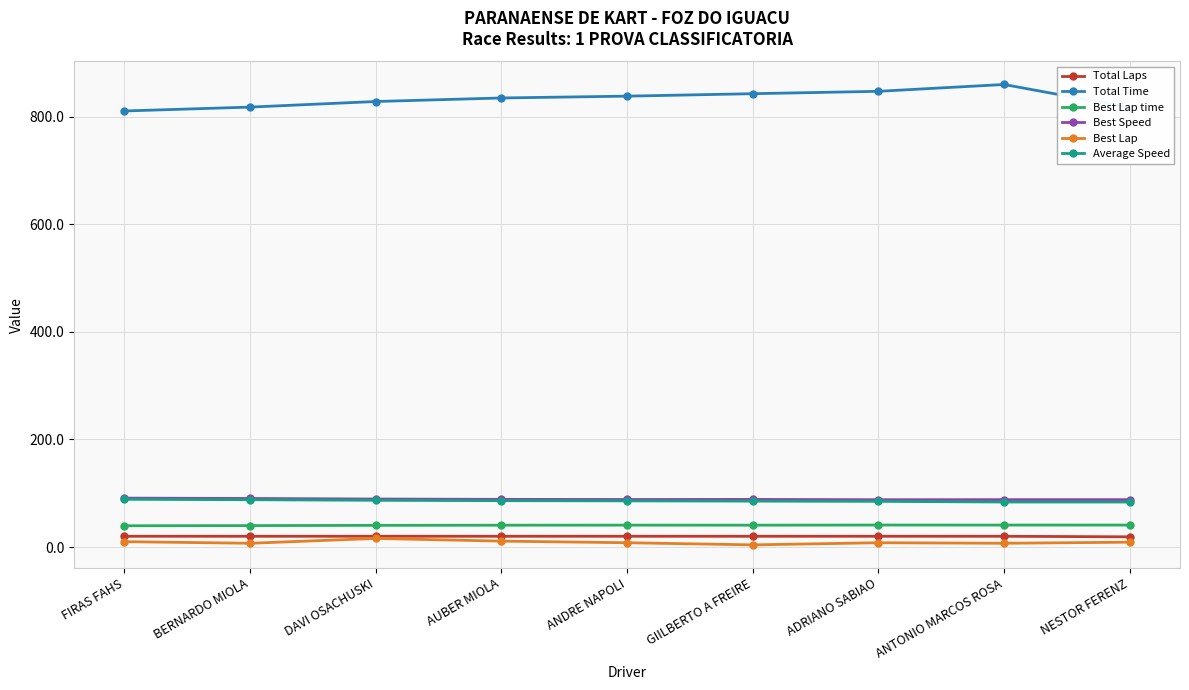

Which series changed the most between BERNARDO MIOLA and GIILBERTO A FREIRE?

Total Time